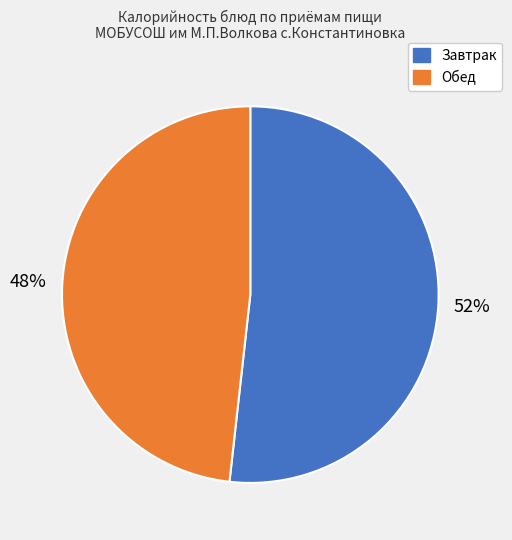

Which slice represents more than half of the pie?

Завтрак